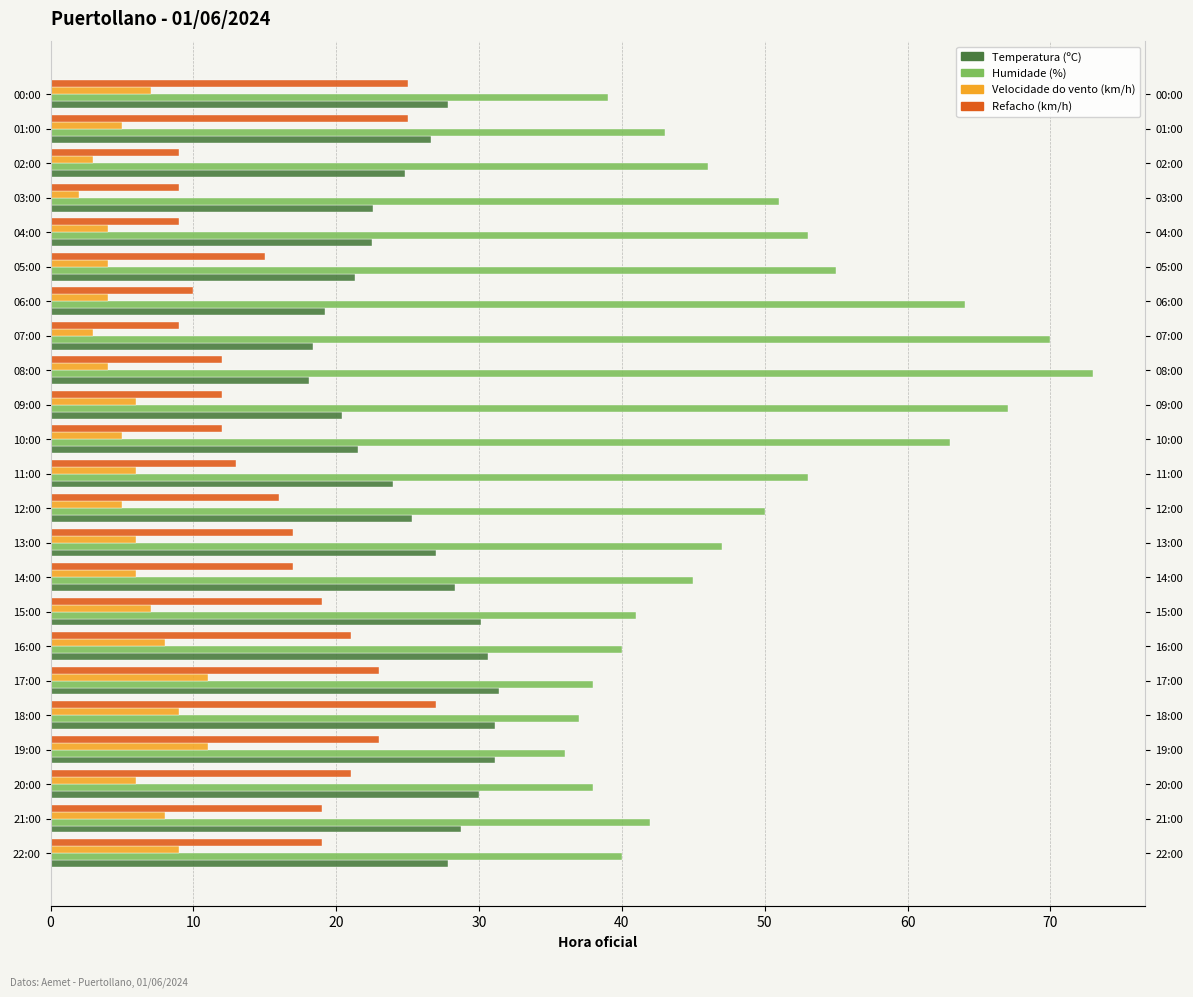

Rank the series by their average value, from highest to lowest.

Humidade (%), Temperatura (ºC), Refacho (km/h), Velocidade do vento (km/h)